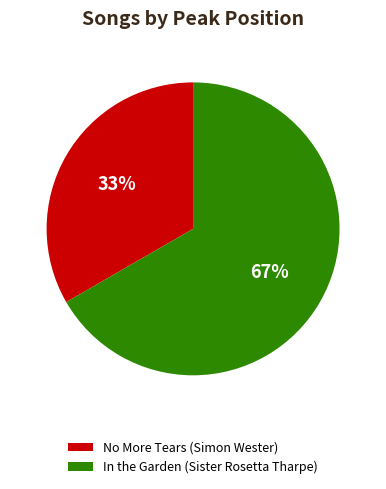

To the nearest percent, what portion does In the Garden (Sister Rosetta Tharpe) represent?

67%